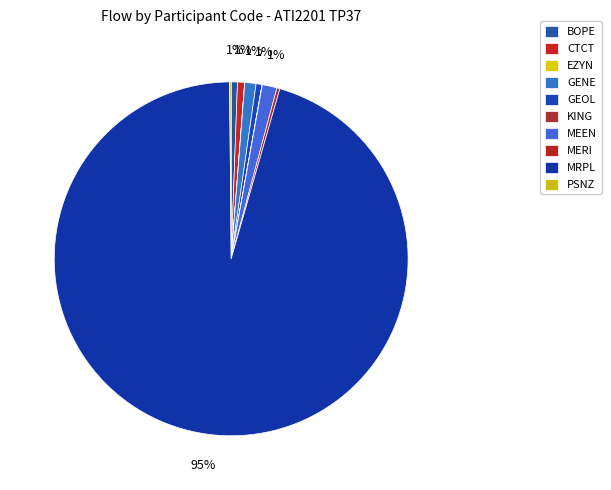

To the nearest percent, what is the difference between the MERI and MRPL slice percentages?

95%